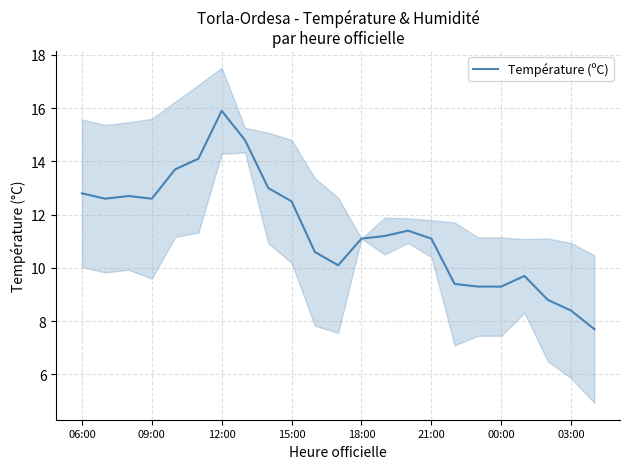

How many data points are less than 11?

9